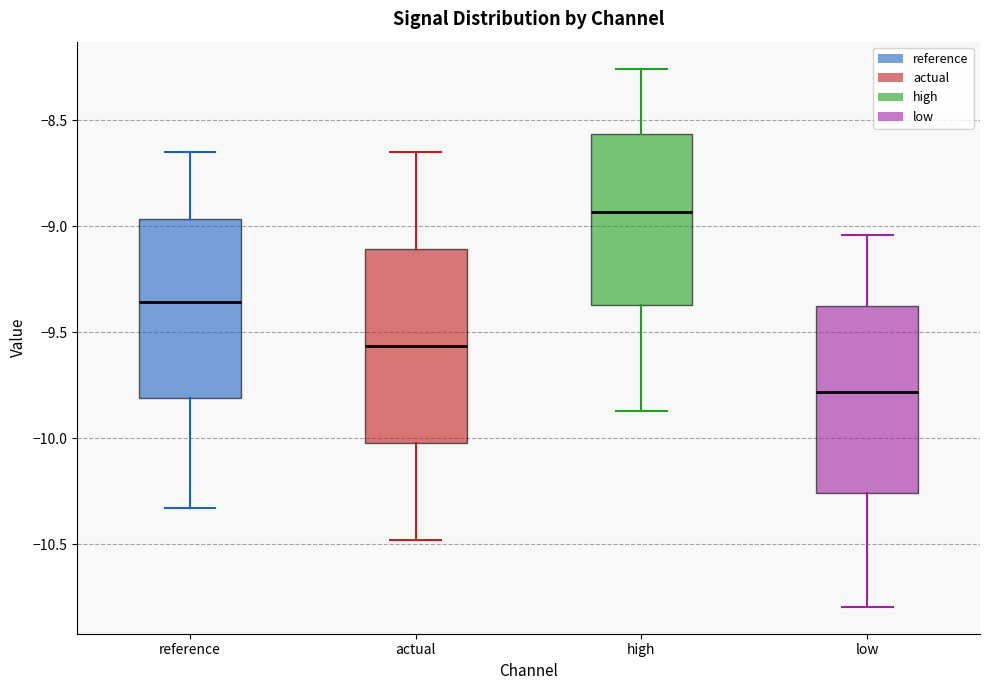

Reading left to right, read every box against the y-axis: the position of its median line, the range the box covers, and the ends of its whiskers. The values are not printed on the chart, so give them approximately, as read against the axis.

reference: median -9.35, box -9.80 to -8.95, whiskers -10.35 to -8.65
actual: median -9.55, box -10.00 to -9.10, whiskers -10.50 to -8.65
high: median -8.95, box -9.35 to -8.55, whiskers -9.85 to -8.25
low: median -9.80, box -10.25 to -9.40, whiskers -10.80 to -9.05